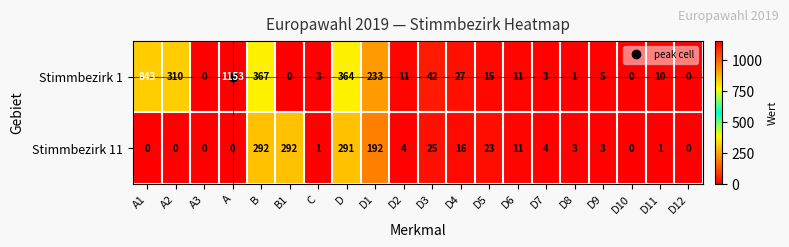

How many distinct data groups are displayed?

2